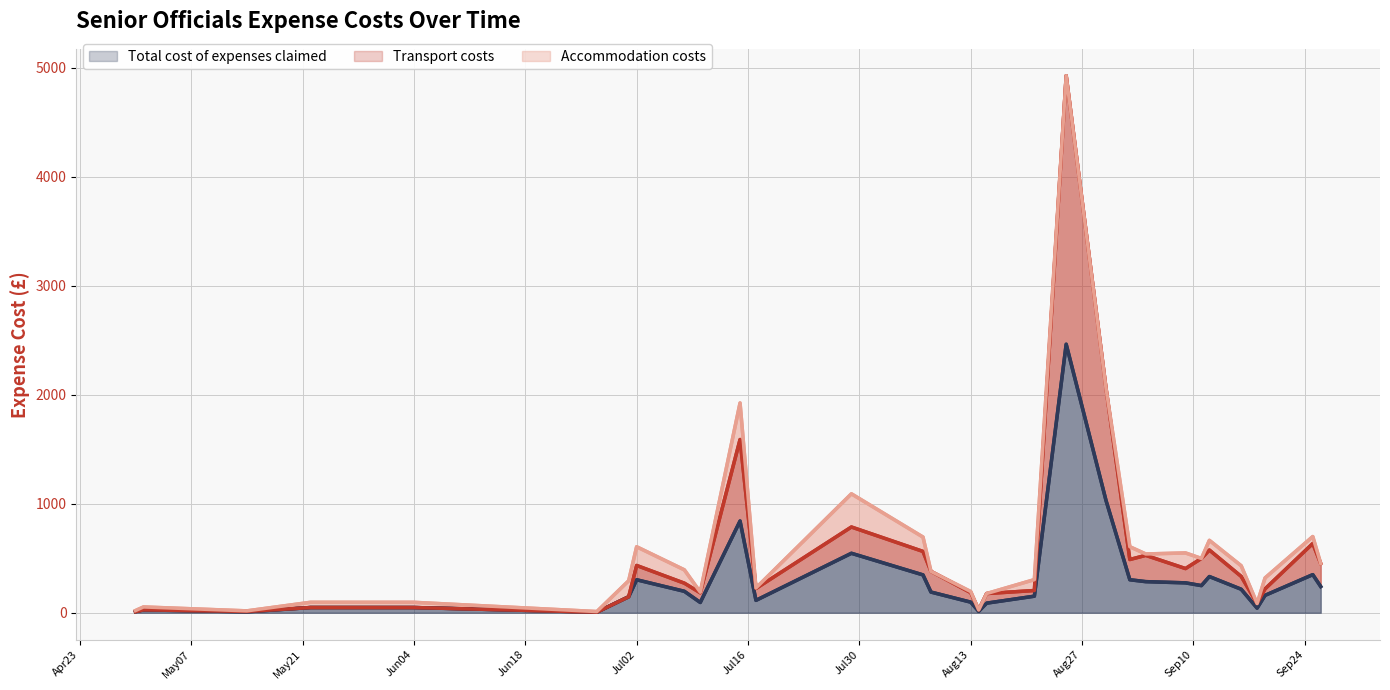

What is the label of the 1st point from the right?

2024-09-26